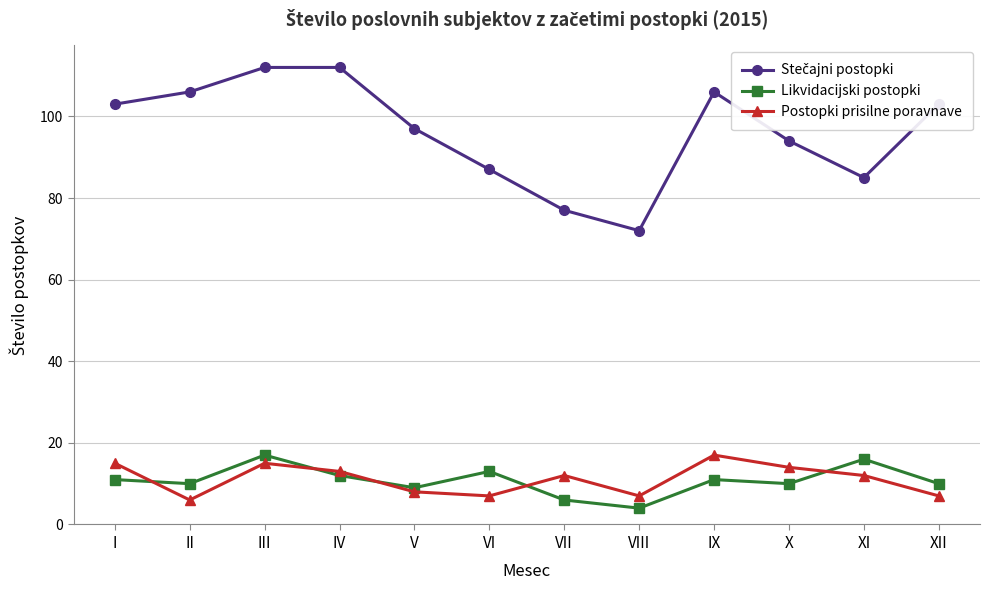

The value of Likvidacijski postopki at II is 15. True or false?

False